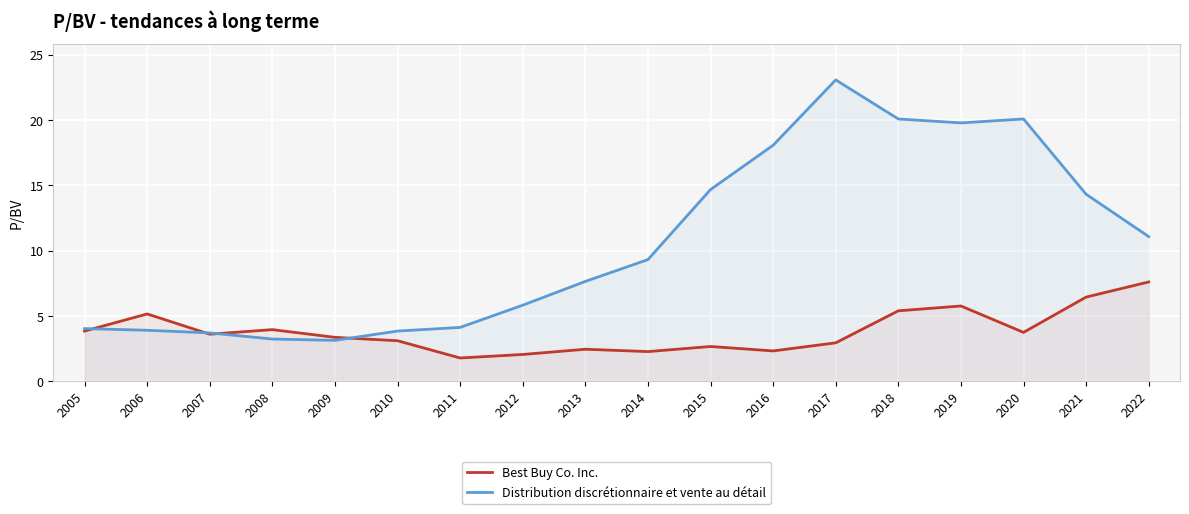

What is the difference between the highest and lowest values at 2006?

1.3